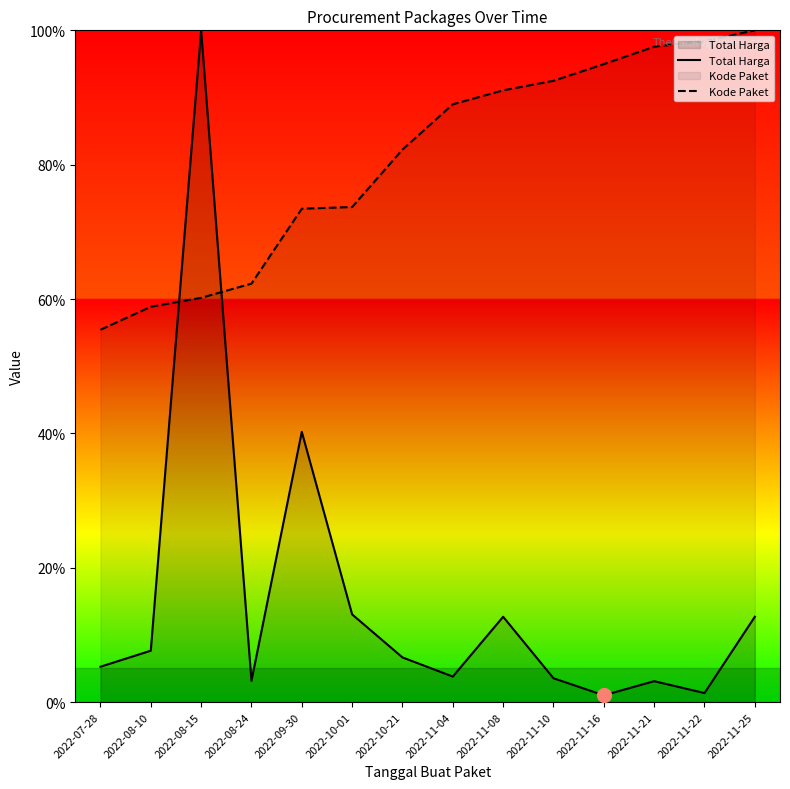

At which category is the sum across all series the highest?

2022-08-15